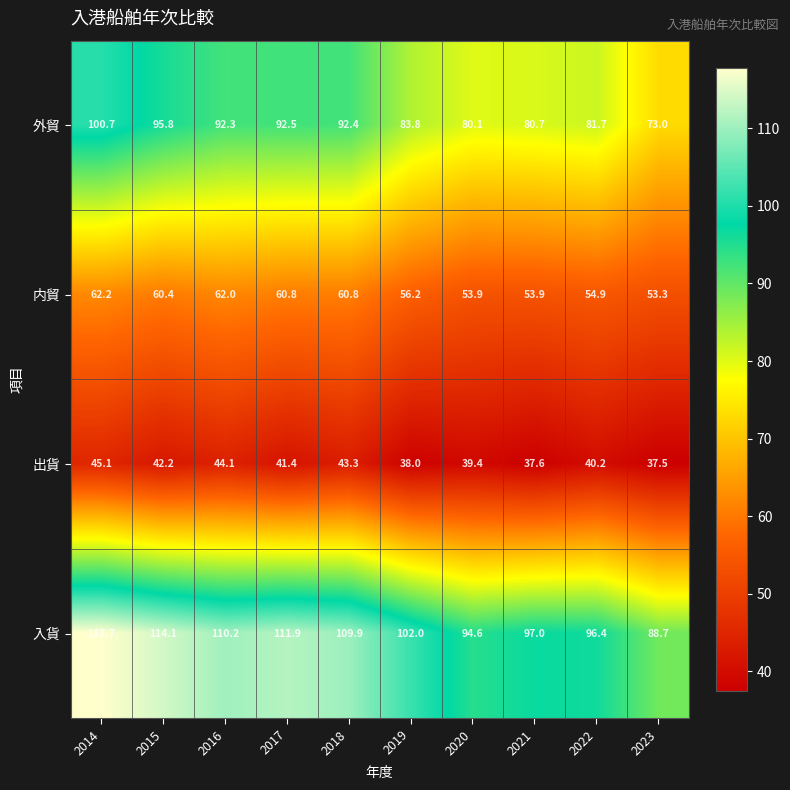

Count the number of data series in this chart.

4